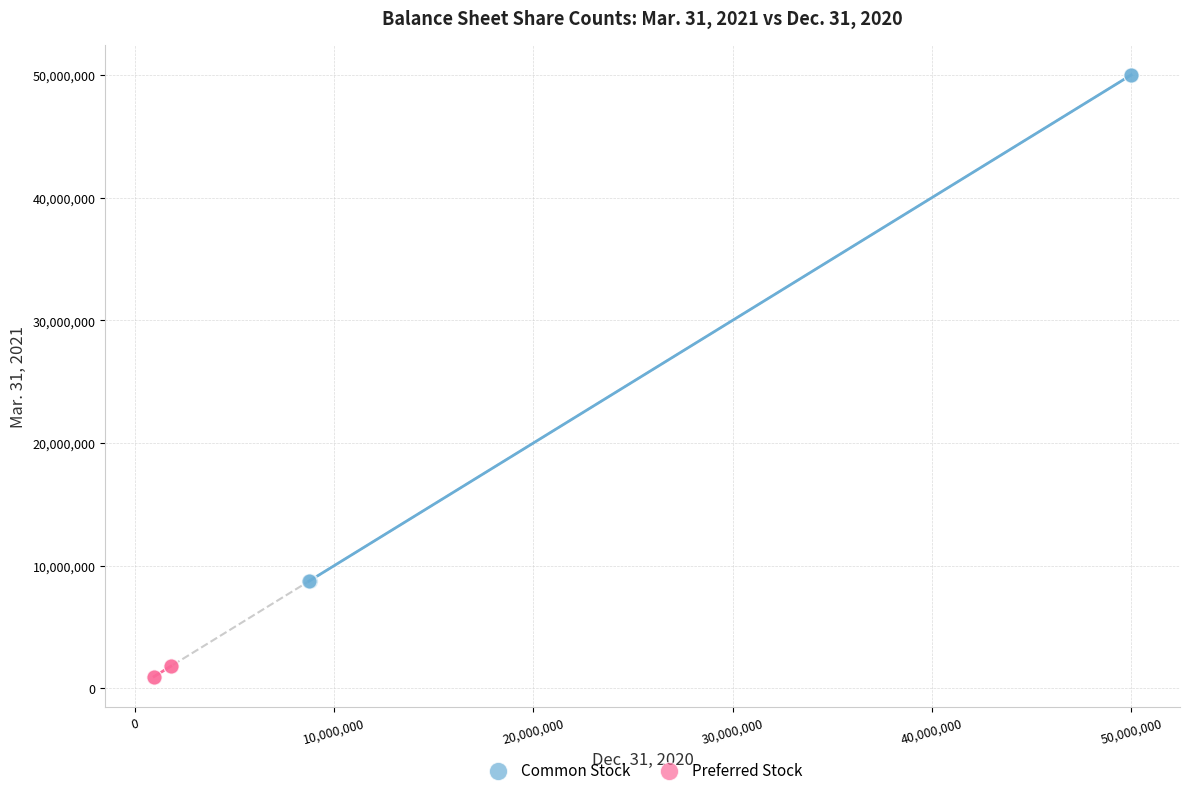

What are all the series names shown in the legend?

Common Stock, Preferred Stock